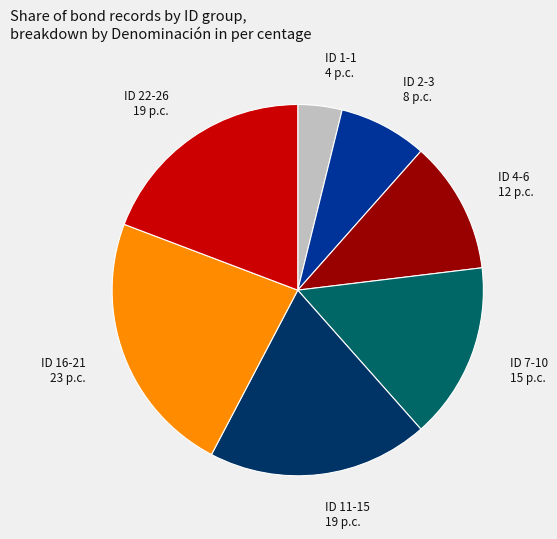

Is there a majority slice in this chart?

No